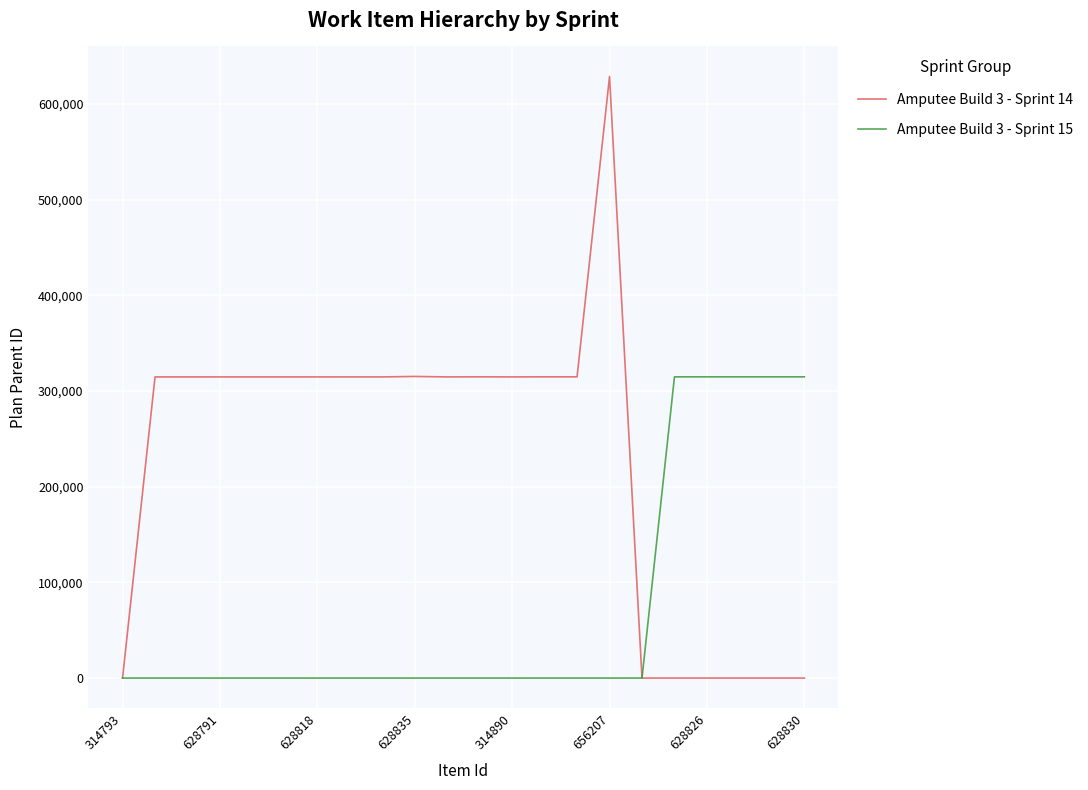

What is the sum of all Amputee Build 3 - Sprint 14 values?

5036738